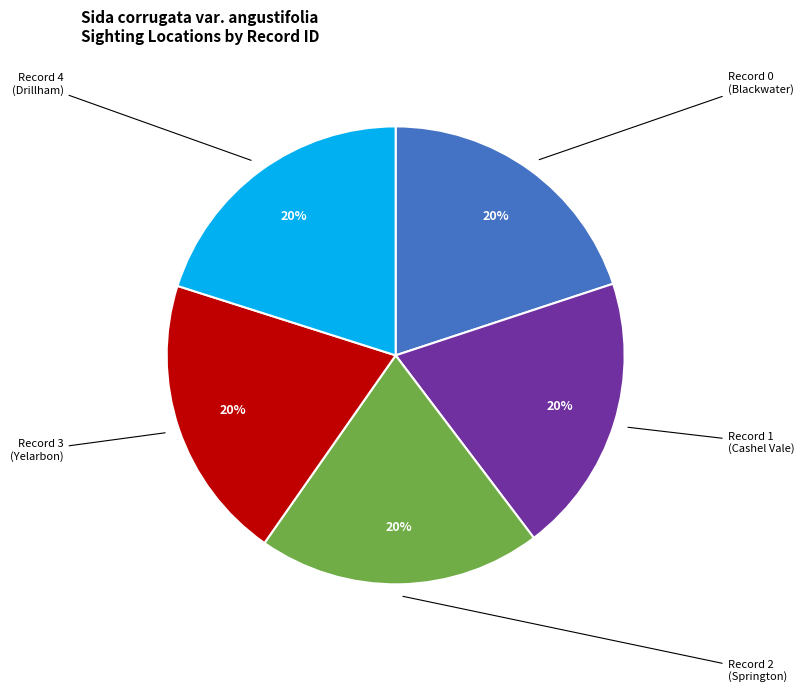

Combined, do Record 2 (Springton) and Record 0 (Blackwater) account for over 50%?

No